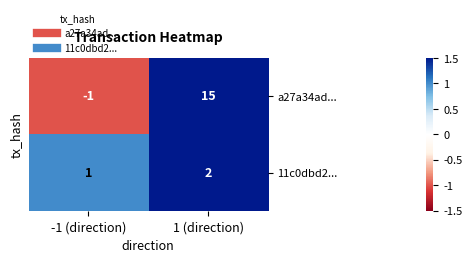

Which category has the highest value across all series?

1 (direction)